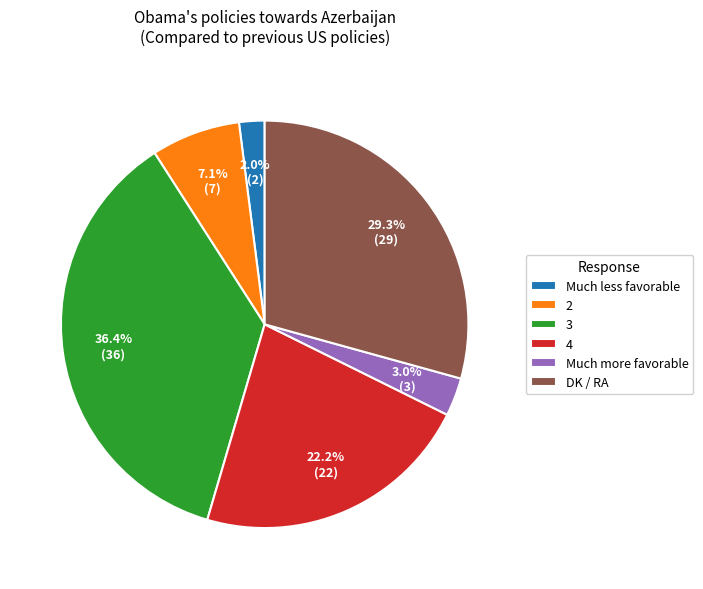

To the nearest percent, what portion does Much more favorable represent?

3%